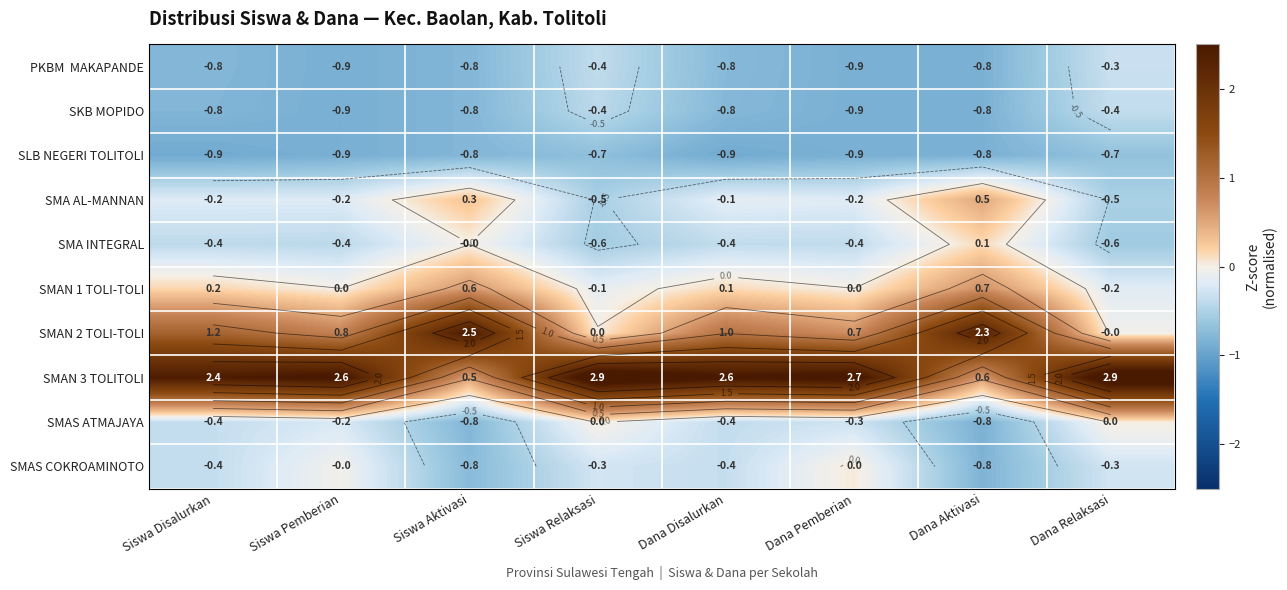

What is the highest value of the SMAN 1 TOLI-TOLI series?

0.7